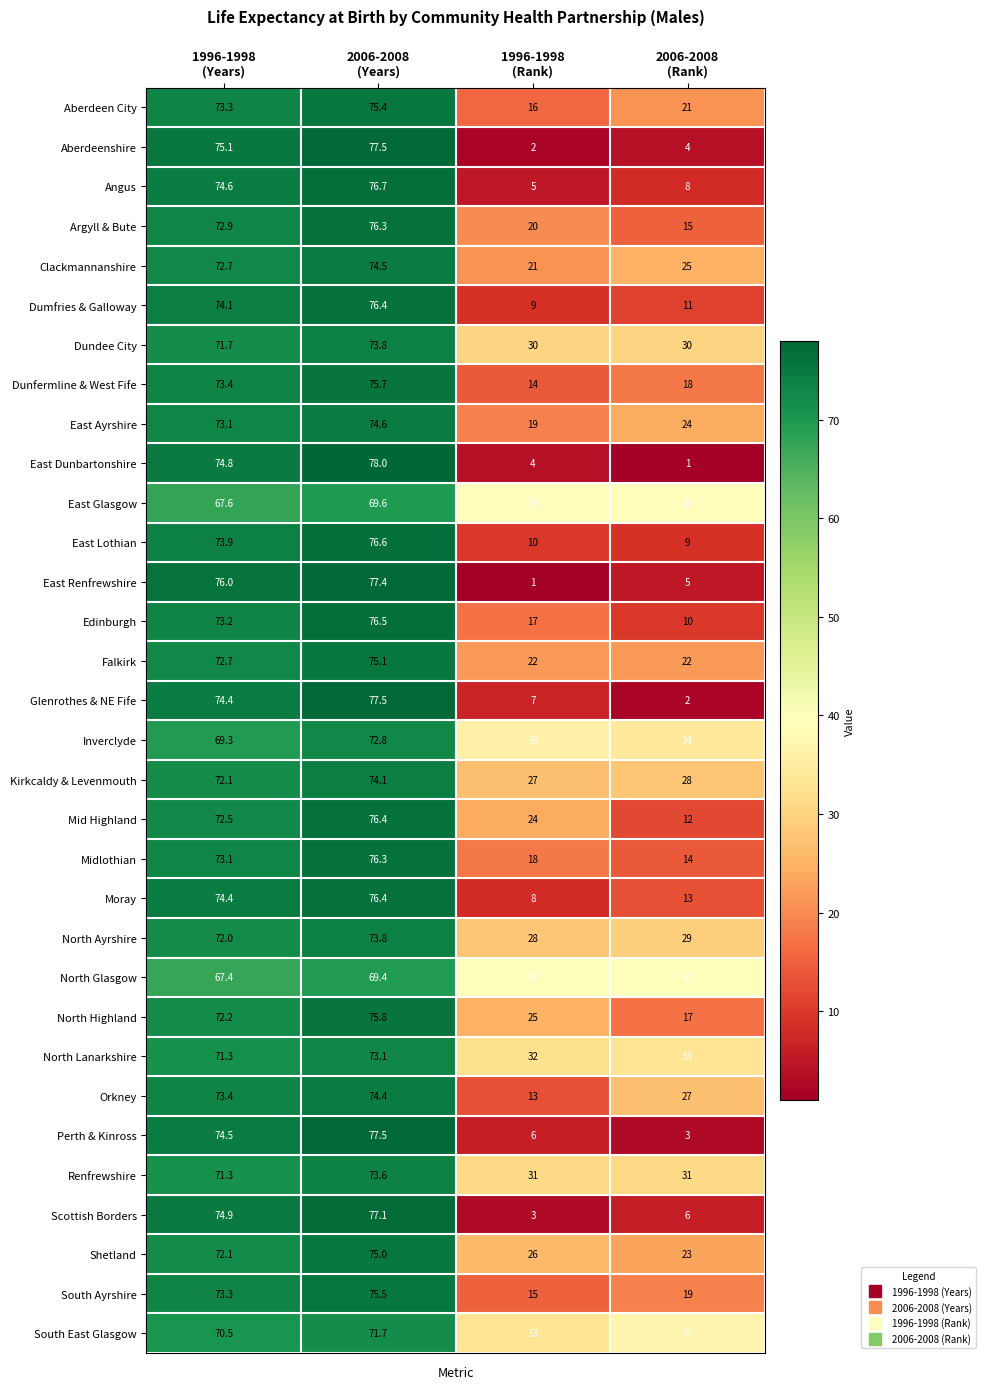

Which series has the widest spread of values?

East Dunbartonshire